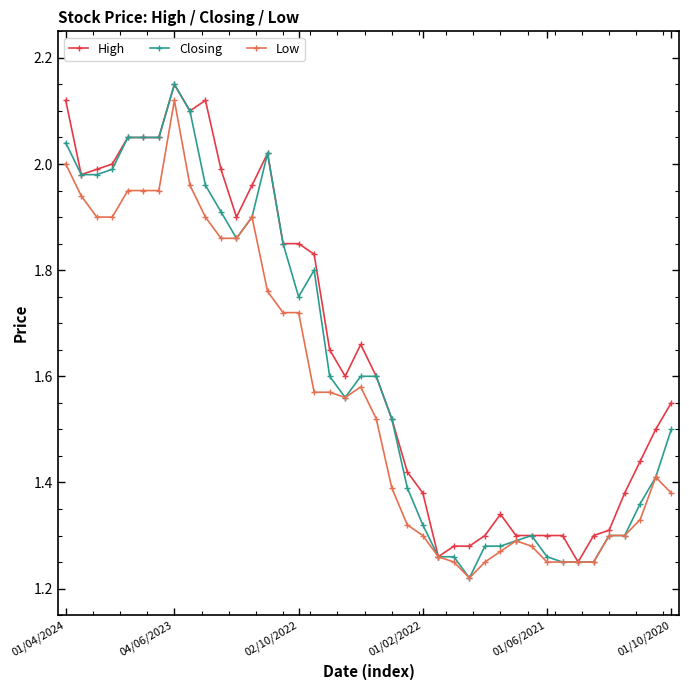

At how many categories does at least one series exceed 1?

40